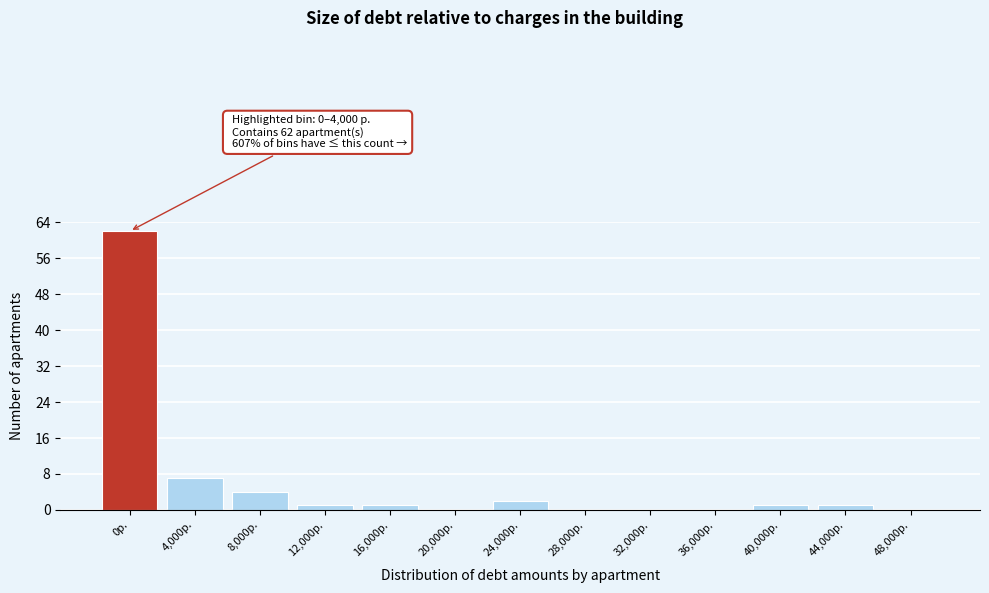

Reading left to right, what are all the values shown in this chart?

0р.=62	4,000р.=7	8,000р.=4	12,000р.=1	16,000р.=1	20,000р.=0	24,000р.=2	28,000р.=0	32,000р.=0	36,000р.=0	40,000р.=1	44,000р.=1	48,000р.=0